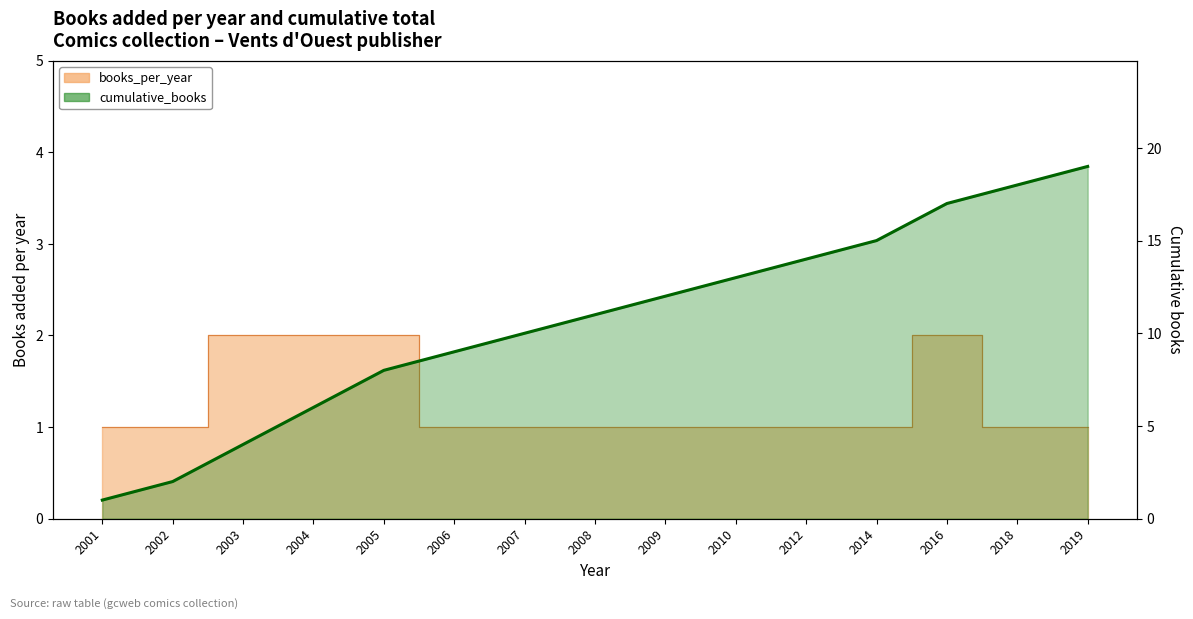

What is the smallest value displayed?

1